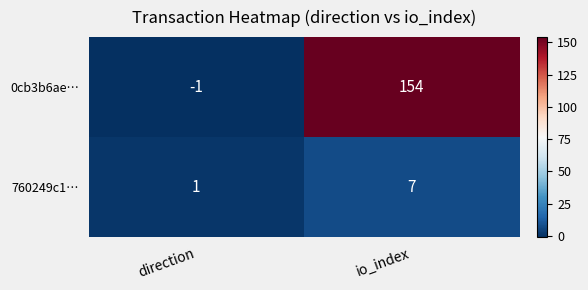

Reading left to right, transcribe all the data shown in this chart.

0cb3b6ae…: -1	154
760249c1…: 1	7